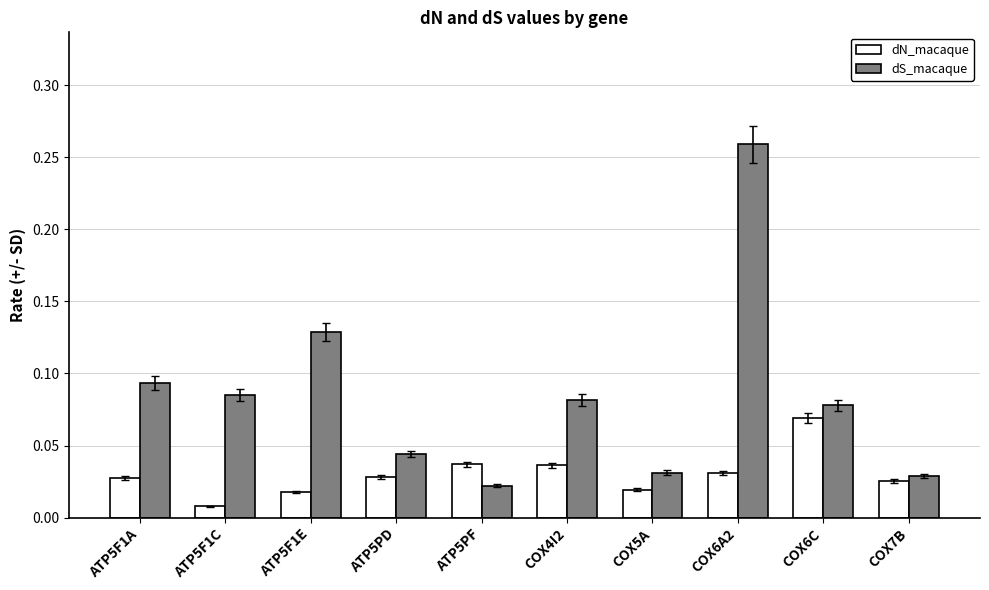

Are the bars grouped side by side (vs. stacked)?

Yes